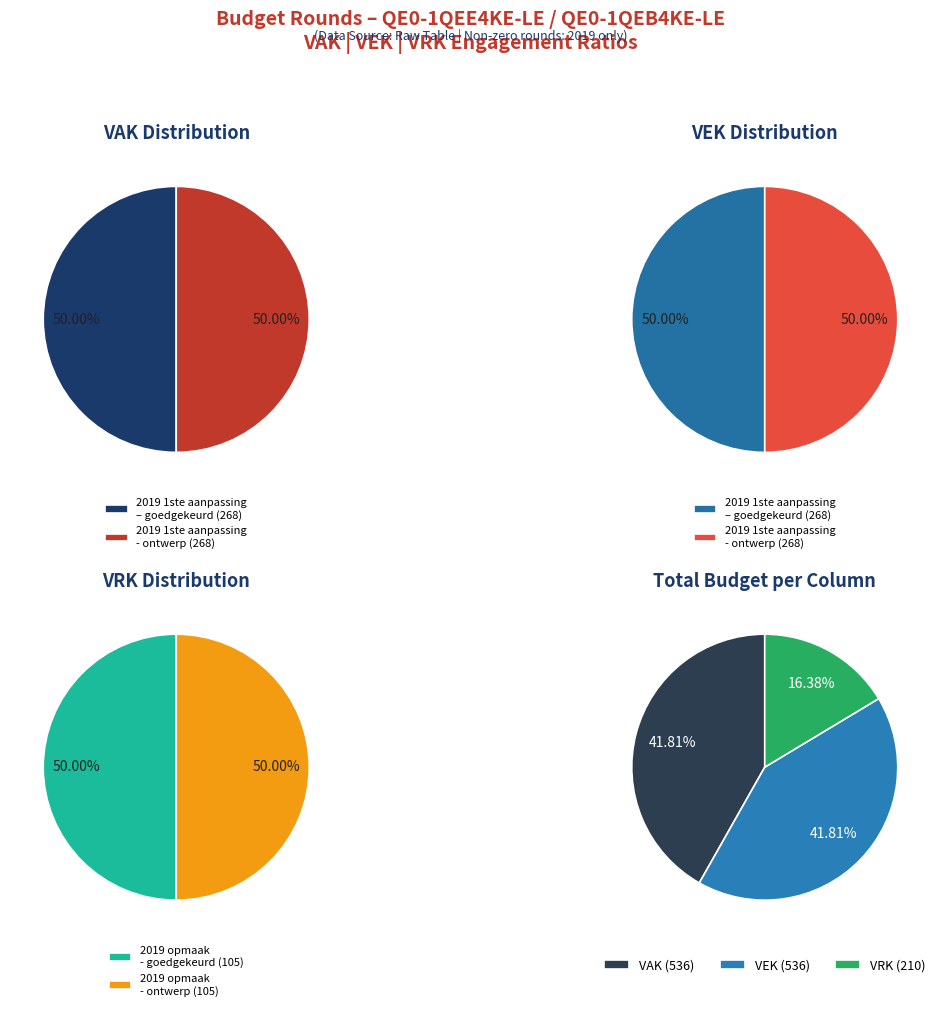

True or false: 2019 1ste aanpassing – goedgekeurd accounts for 42% of the total.

False